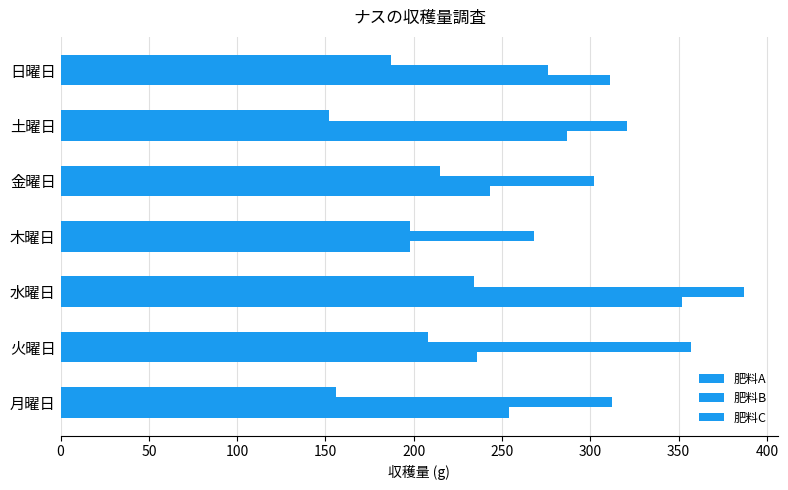

Count the number of categories in the chart.

7